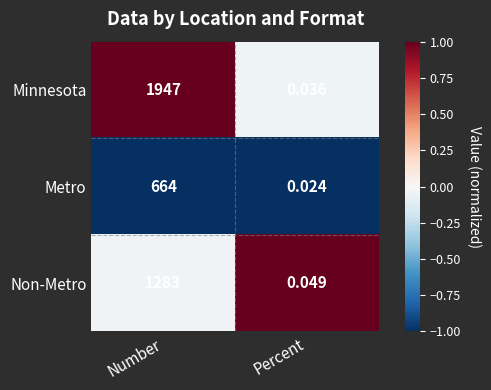

At which category is the sum across all series the highest?

Number